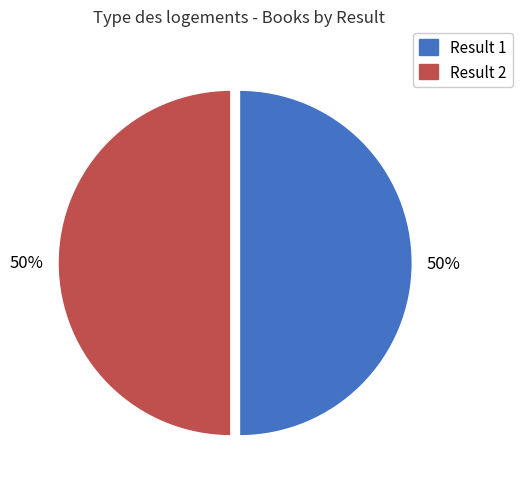

The Result 2 slice represents 37% of the pie. True or false?

False